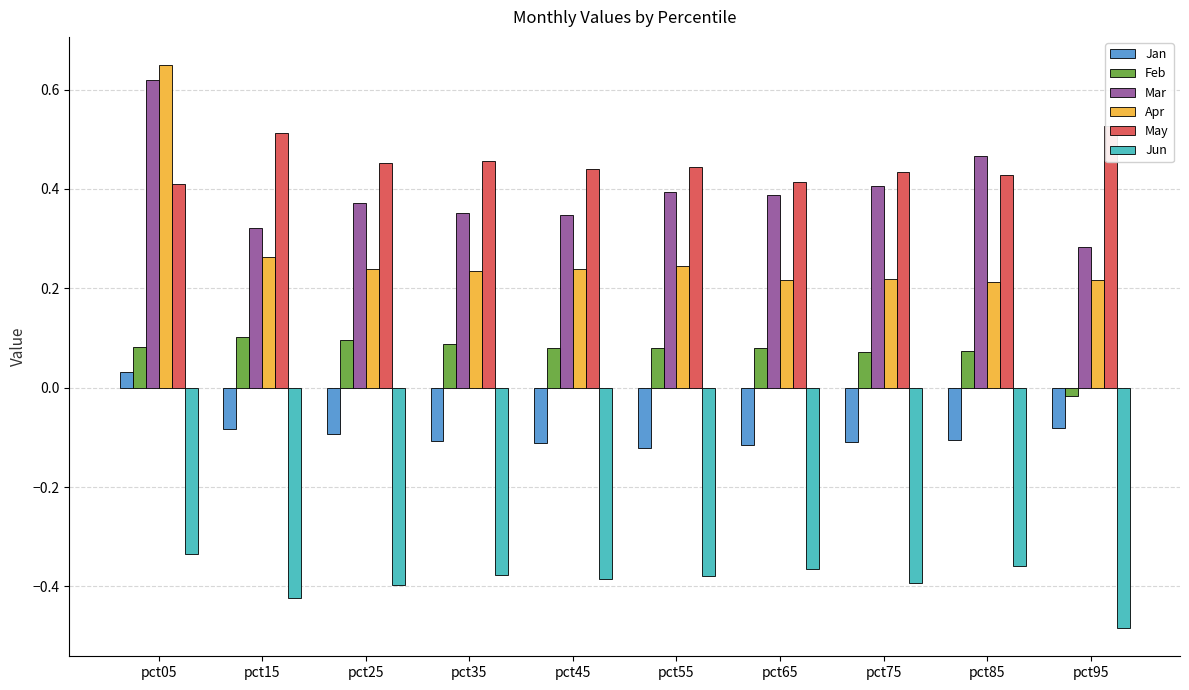

What are all the series names shown in the legend?

Jan, Feb, Mar, Apr, May, Jun